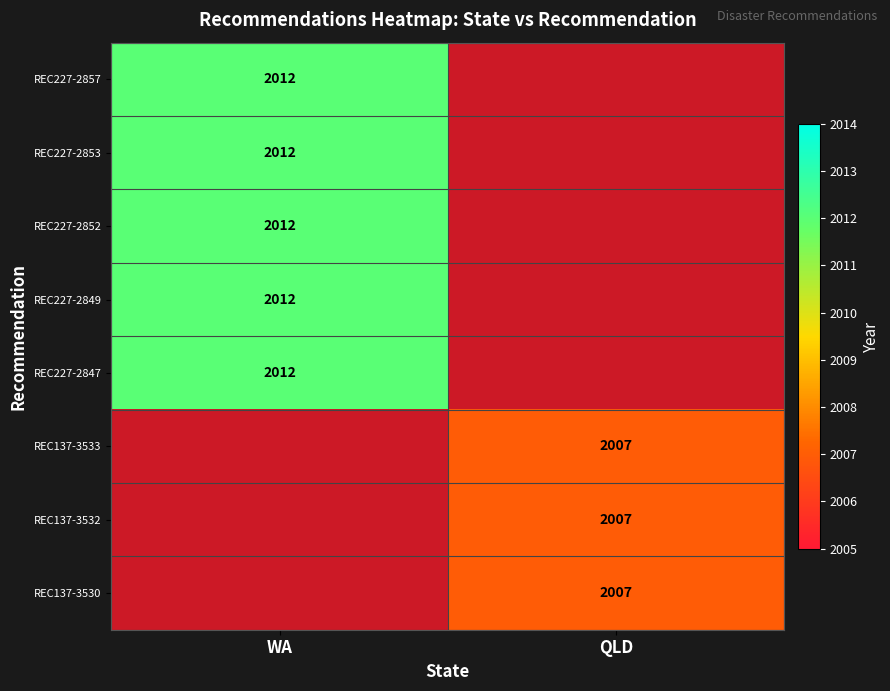

True or false: REC137-3533 has a value of 1209.5 at QLD.

False